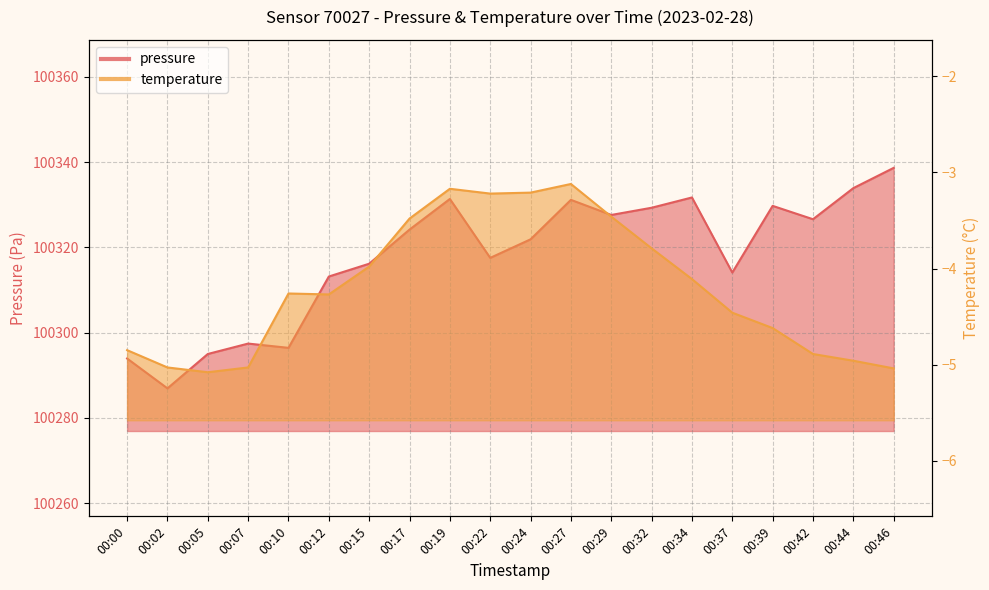

Reading left to right, transcribe all the data shown in this chart.

pressure: 100293.9	100286.9	100295.0	100297.4	100296.4	100313.2	100316.2	100324.2	100331.3	100317.5	100321.9	100331.1	100327.6	100329.3	100331.7	100314.1	100329.7	100326.6	100333.9	100338.6
temperature: -4.8	-5.0	-5.1	-5.0	-4.3	-4.3	-4.0	-3.5	-3.2	-3.2	-3.2	-3.1	-3.5	-3.8	-4.1	-4.5	-4.6	-4.9	-5.0	-5.0